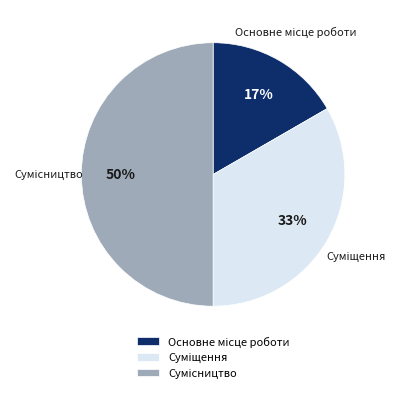

To the nearest percent, what is the average slice percentage?

33%